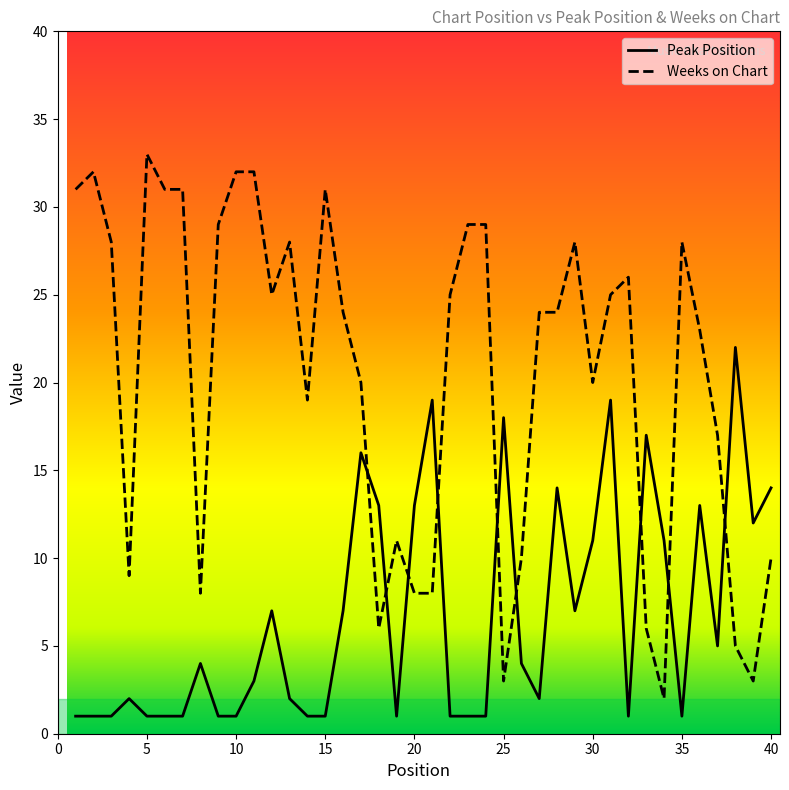

What is the greatest value displayed?

33